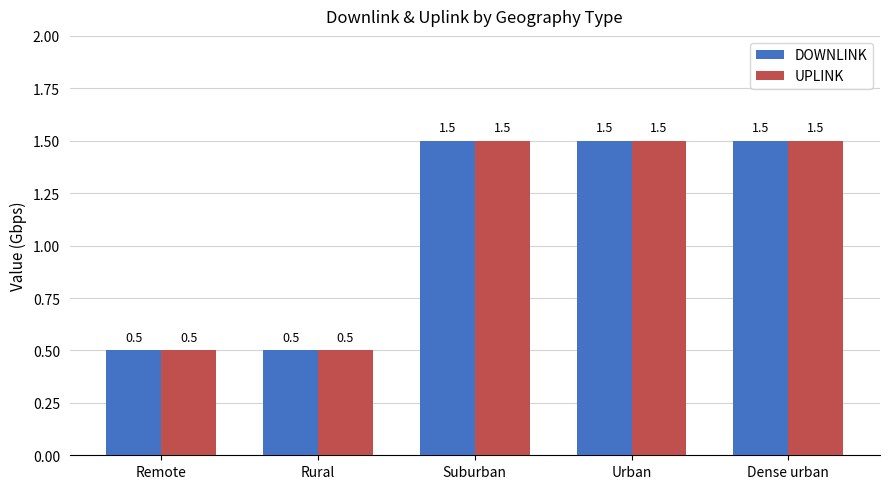

Reading left to right, extract all data points from this chart.

DOWNLINK: 0.5	0.5	1.5	1.5	1.5
UPLINK: 0.5	0.5	1.5	1.5	1.5